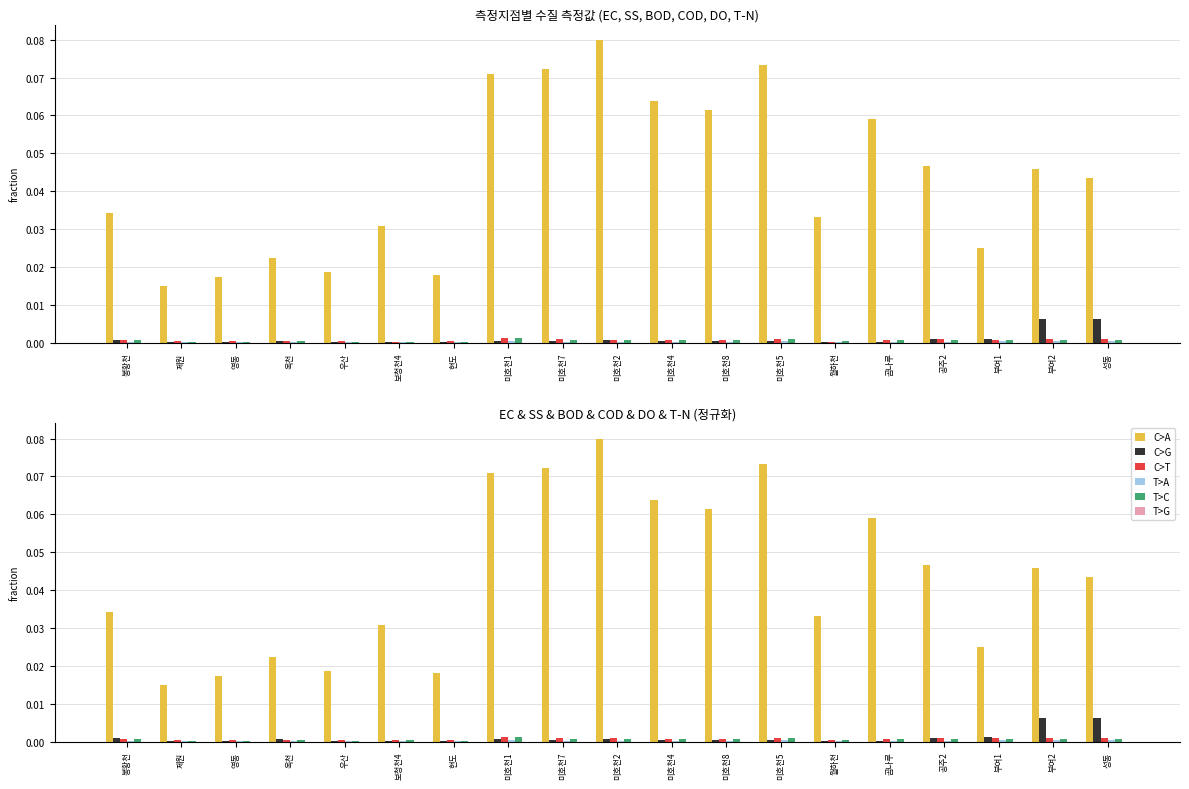

Which series has the widest spread of values?

C>A